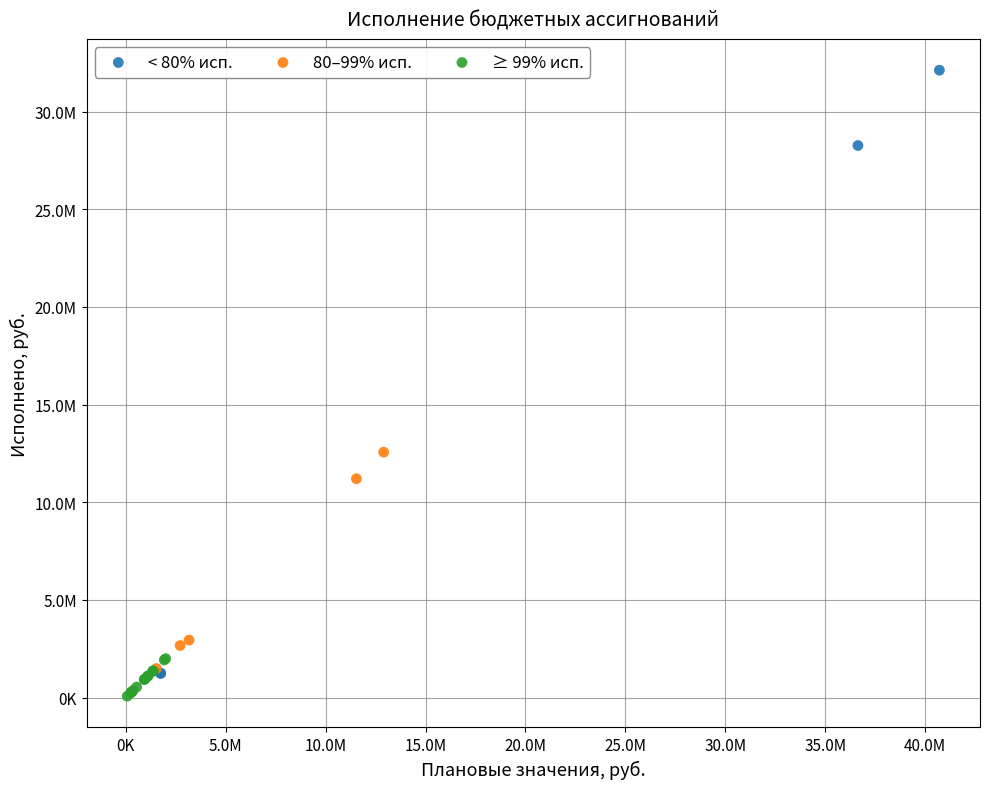

What are all the series names shown in the legend?

< 80% исп., 80–99% исп., ≥ 99% исп.